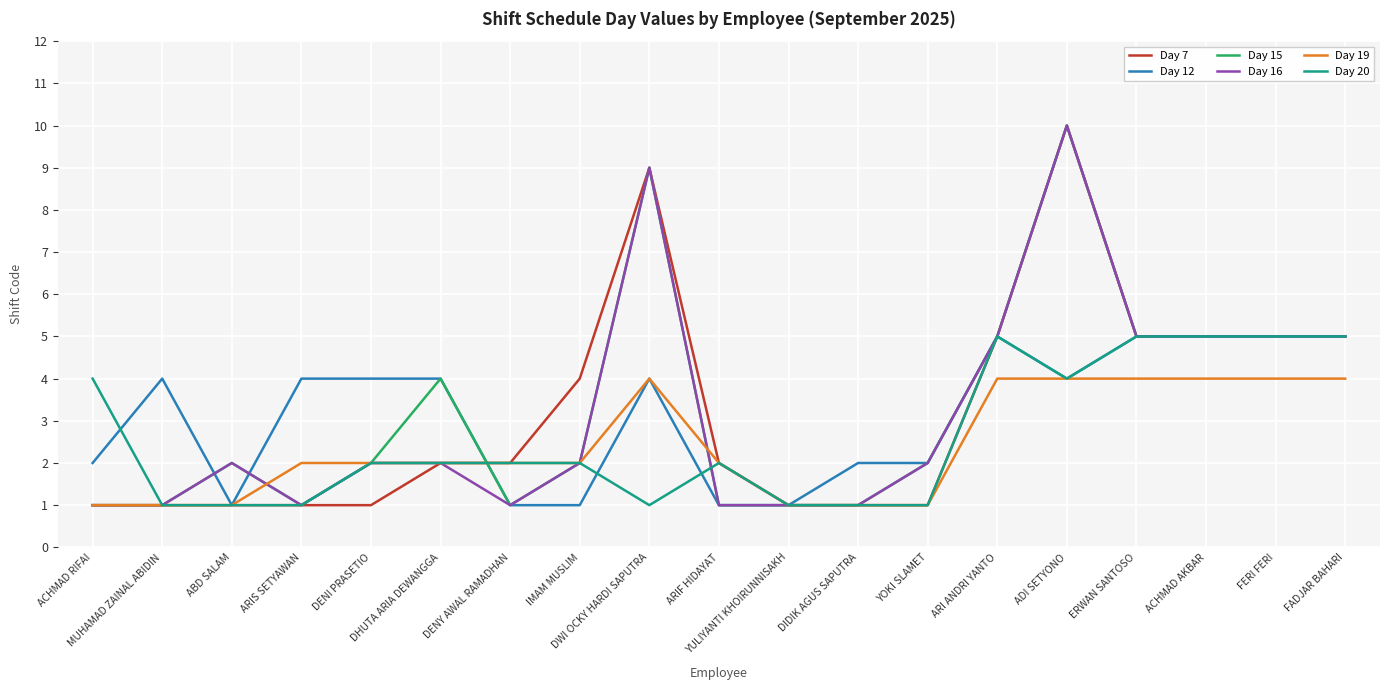

What are all the series names shown in the legend?

Day 7, Day 12, Day 15, Day 16, Day 19, Day 20